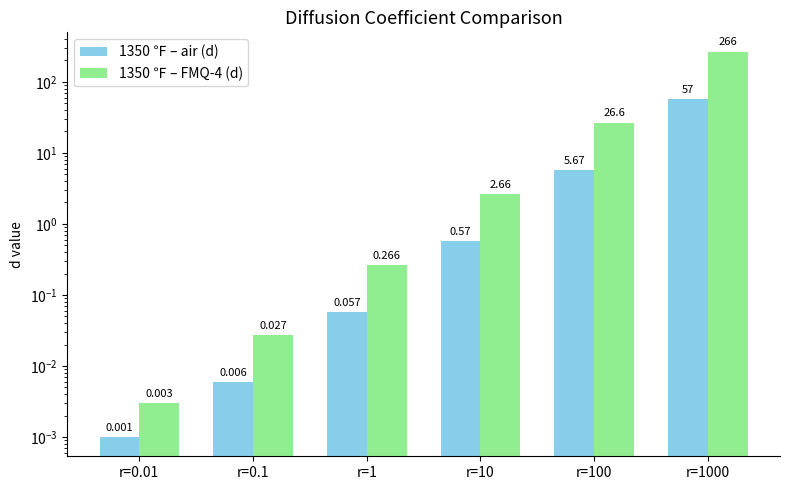

Which label corresponds to the largest value in the chart?

r=1000